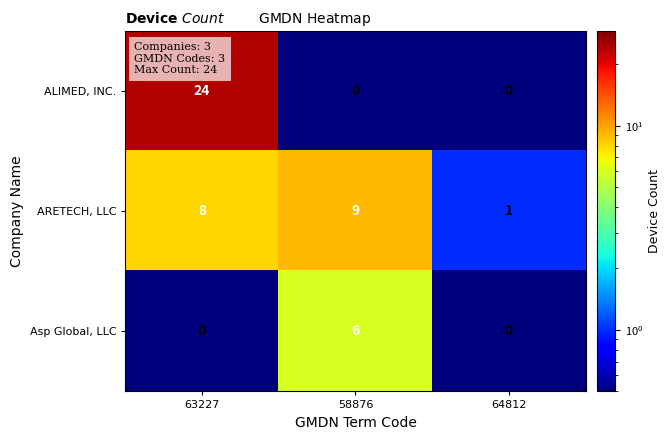

List the series in order of their overall mean, lowest first.

Asp Global, LLC, ARETECH, LLC, ALIMED, INC.